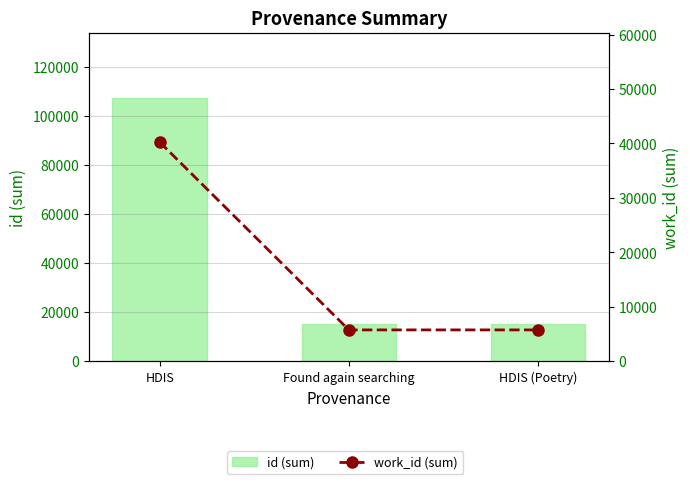

What are all the series names shown in the legend?

id (sum), work_id (sum)